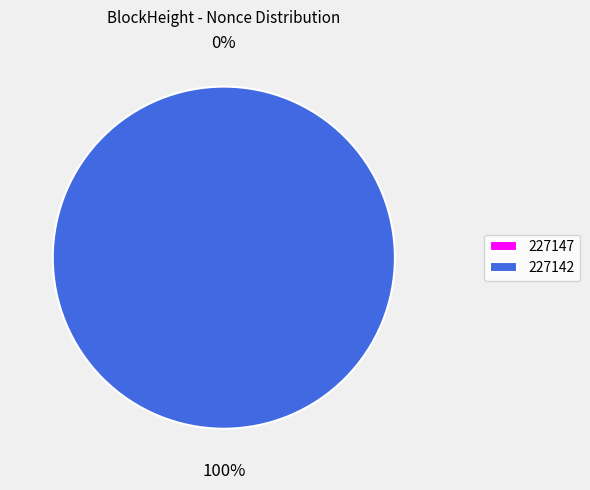

Is it true that 227142 is 100% of the pie?

True